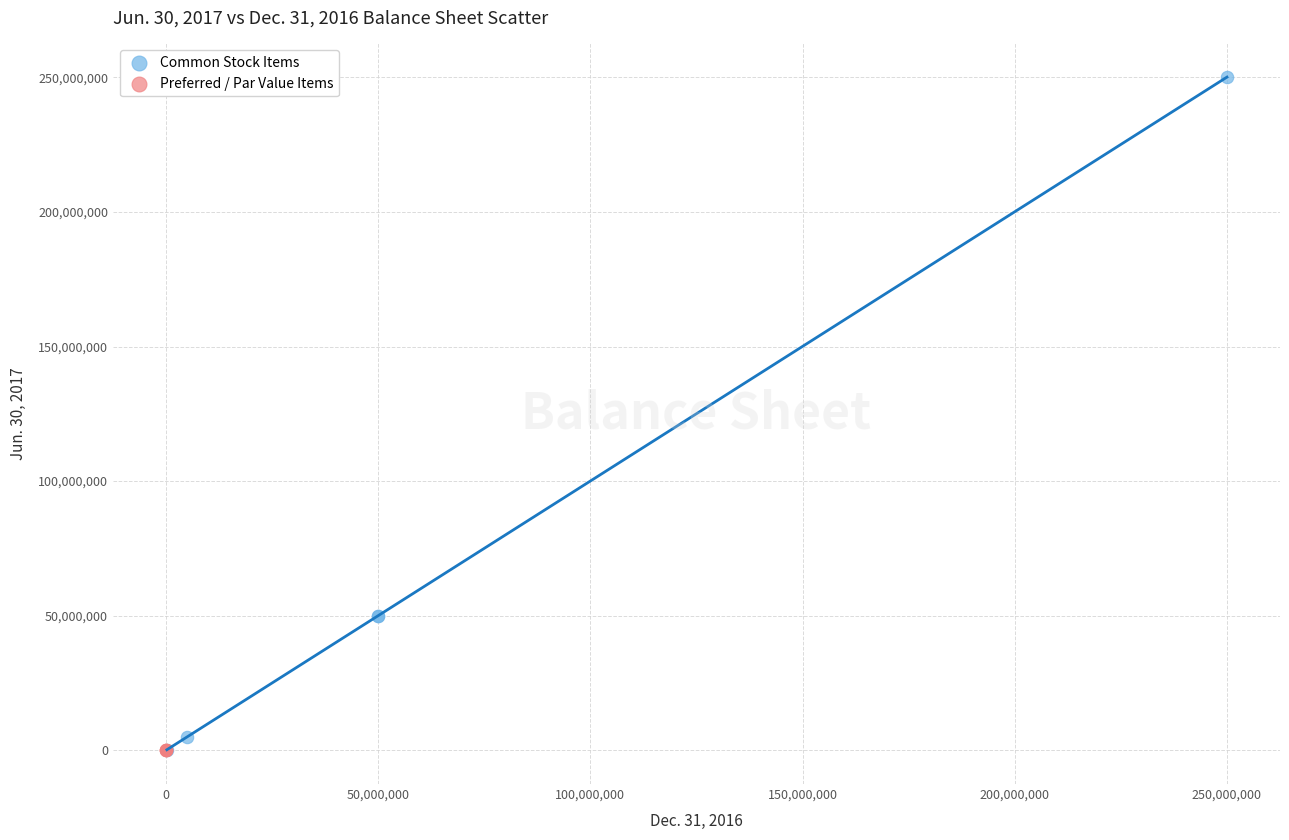

What are all the series names shown in the legend?

Common Stock Items, Preferred / Par Value Items